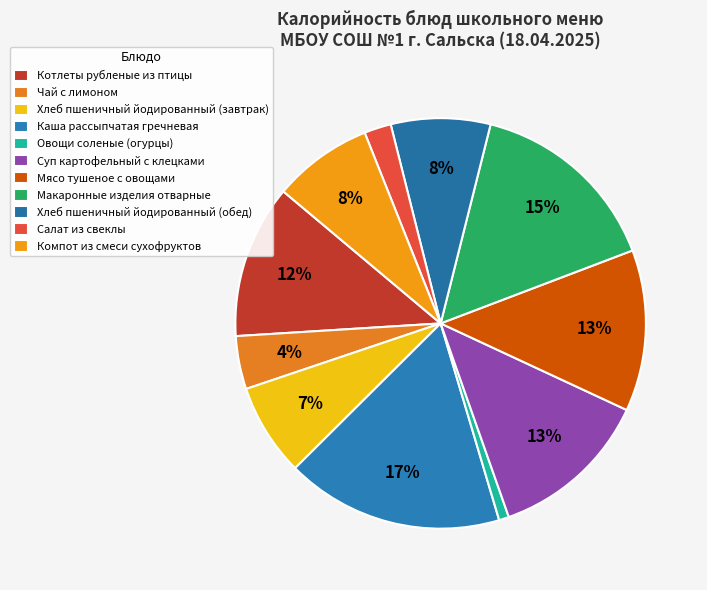

Which category has the smallest portion of the pie?

Овощи соленые (огурцы)